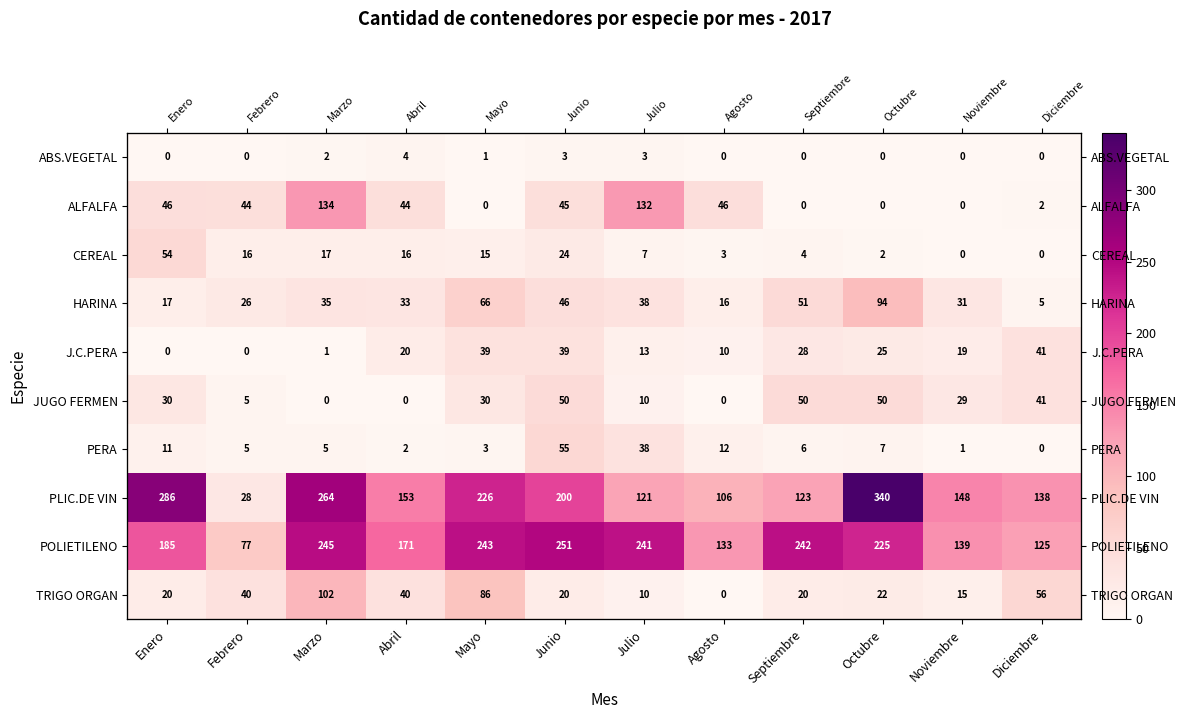

What is the sum of all J.C.PERA values?

235